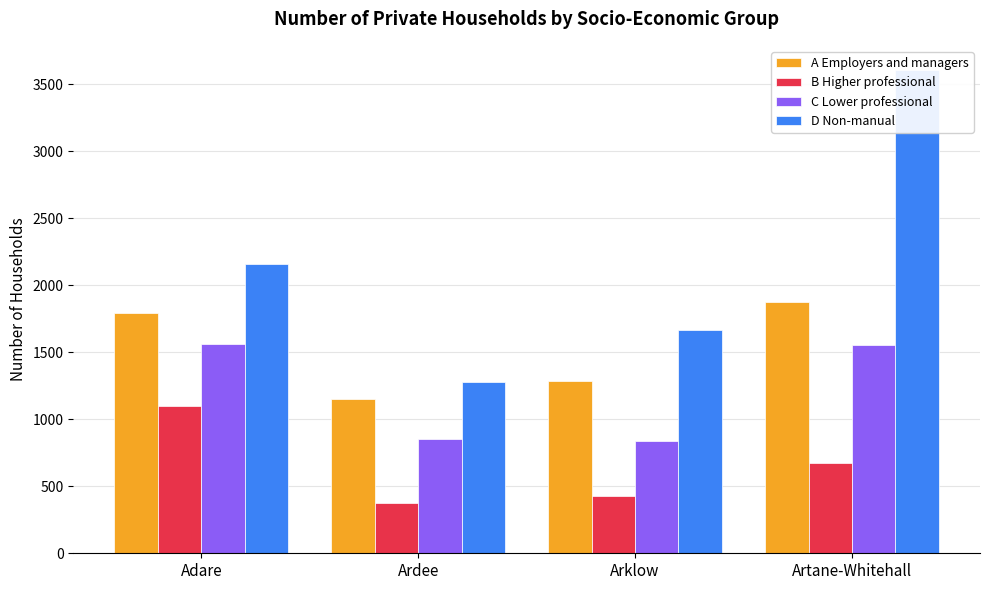

Rank the series at Adare from lowest to highest value.

B Higher professional, C Lower professional, A Employers and managers, D Non-manual